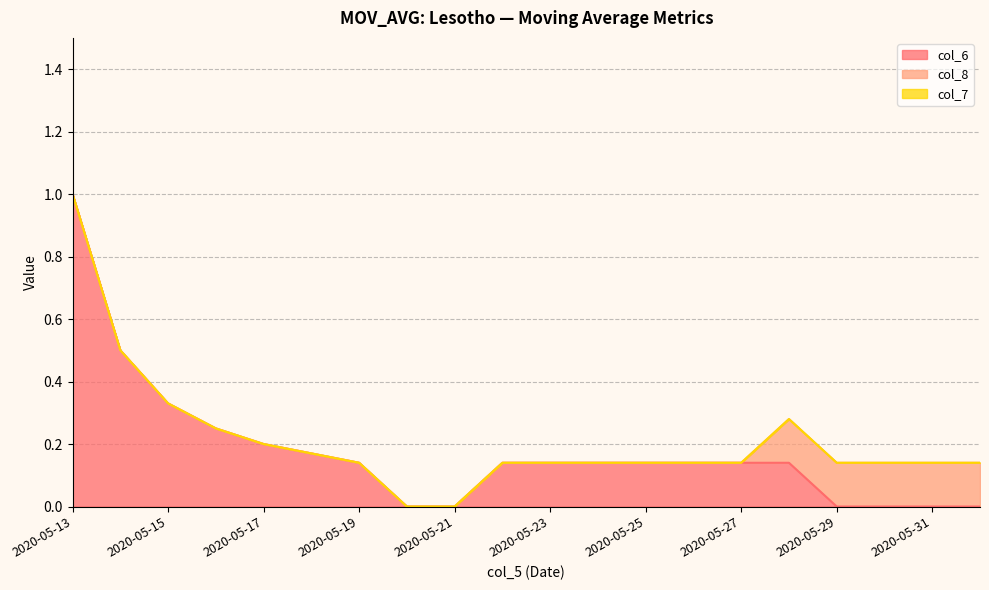

What is the total value across all series at 2020-05-19?

0.1